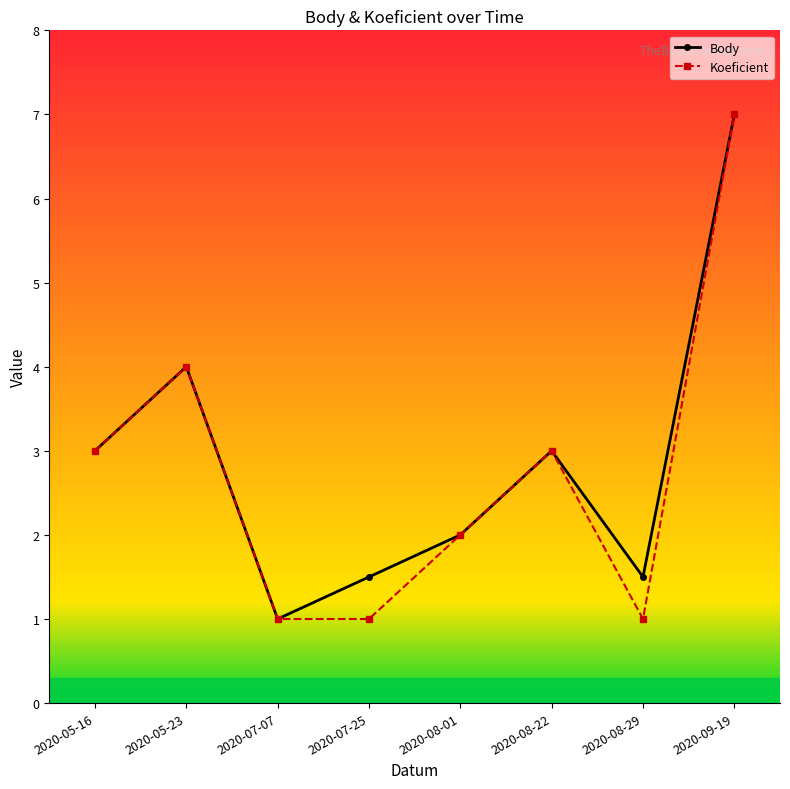

What is the label of the 3rd point from the left?

2020-07-07